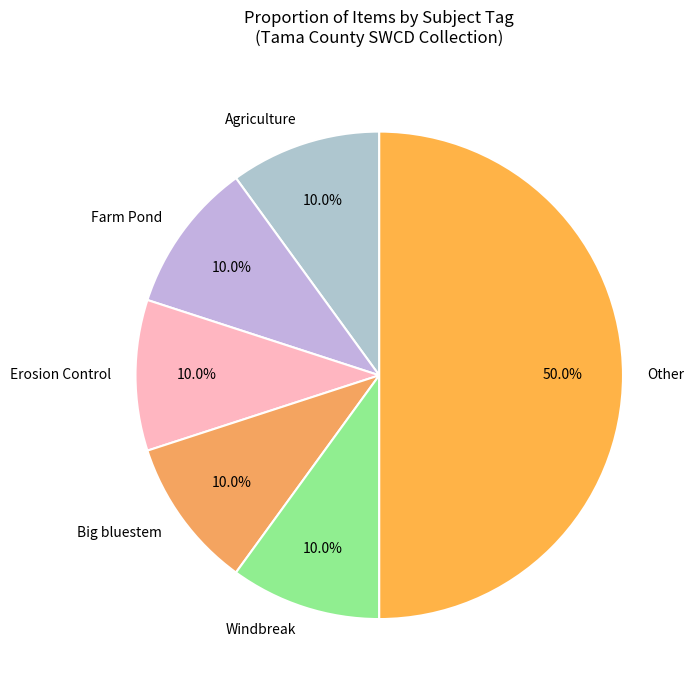

Between Other and Agriculture, which is larger?

Other